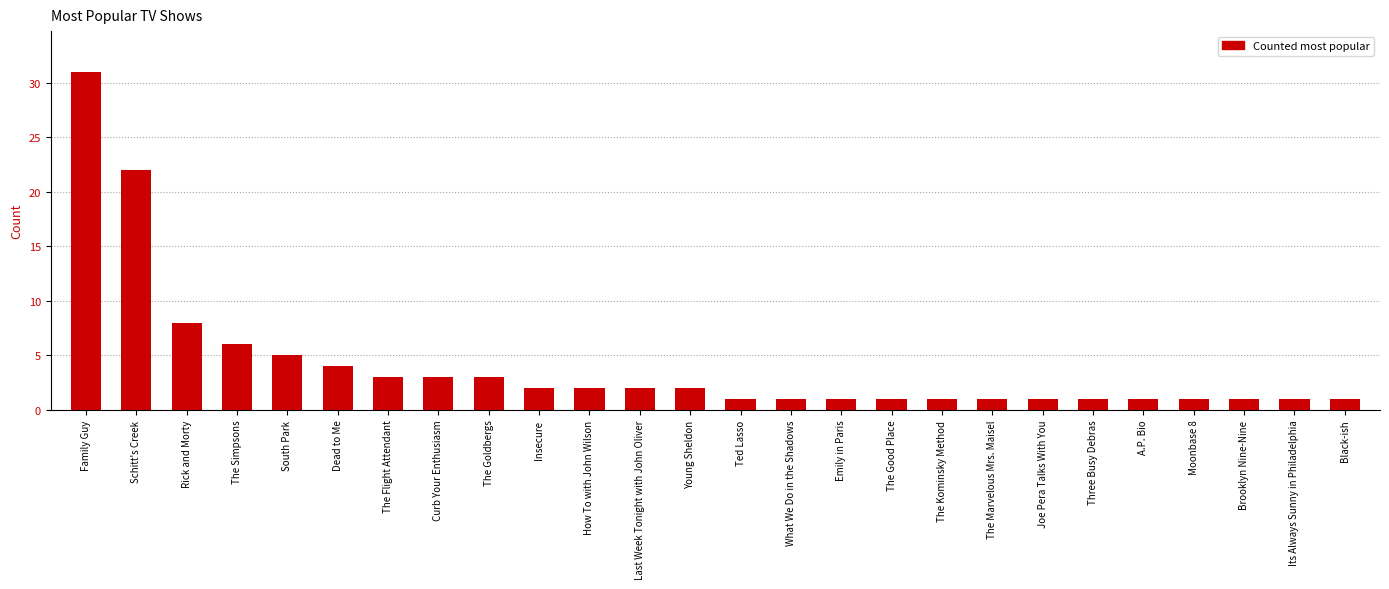

Which category has the highest value across all series?

Family Guy